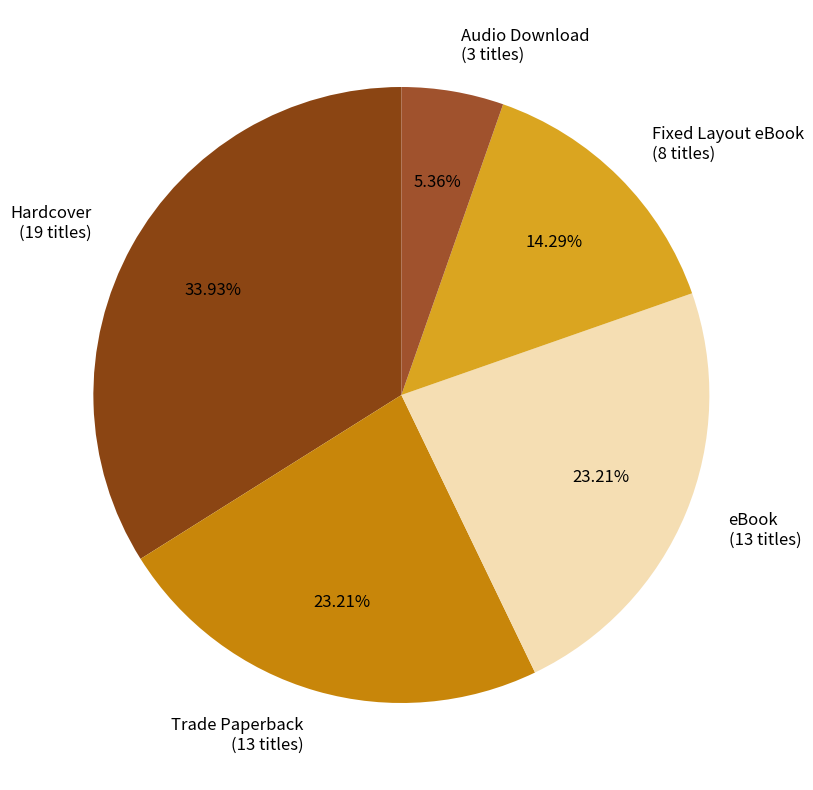

To the nearest percent, what portion does Audio Download represent?

5%